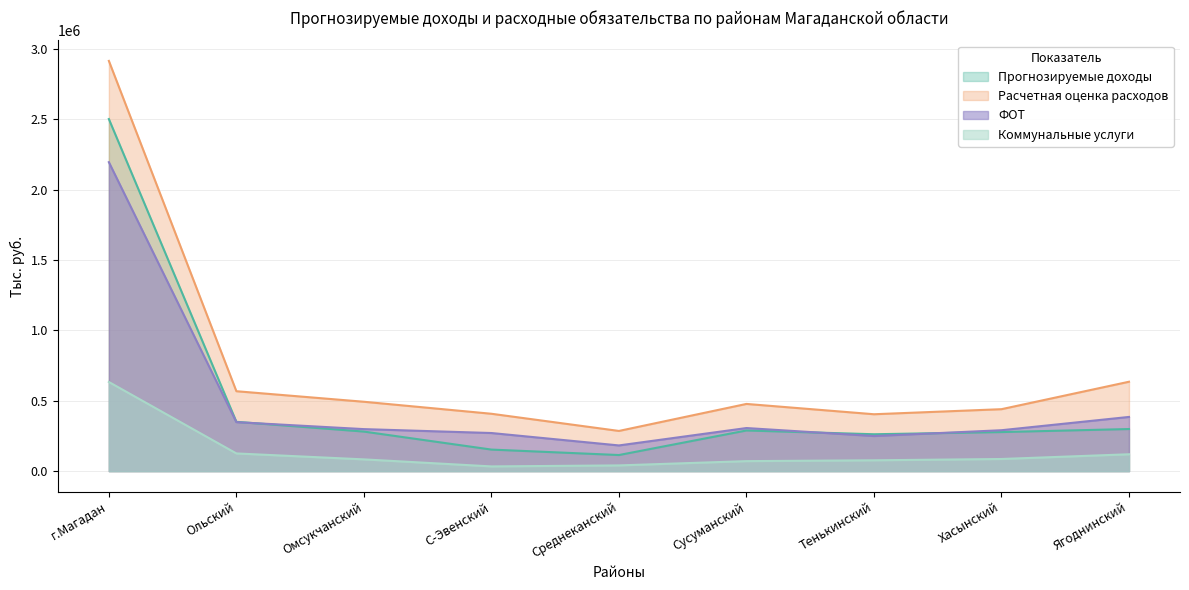

Reading left to right, list all the values displayed in this chart.

Прогнозируемые доходы: 2502272.0	350588.9	281158.2	153217.5	114448.8	288982.2	262203.7	277659.6	299235.3
Расчетная оценка расходов: 2915506.0	568012.5	493100.4	407767.2	285700.3	477655.6	404364.5	440306.7	635380.7
Коммунальные услуги: 633647.0	125834.4	83597.5	33622.9	40746.3	71163.9	77071.3	86332.1	119946.5
ФОТ: 2195817.0	348174.1	298670.4	270898.0	182698.0	306304.3	249575.6	290785.2	385237.4